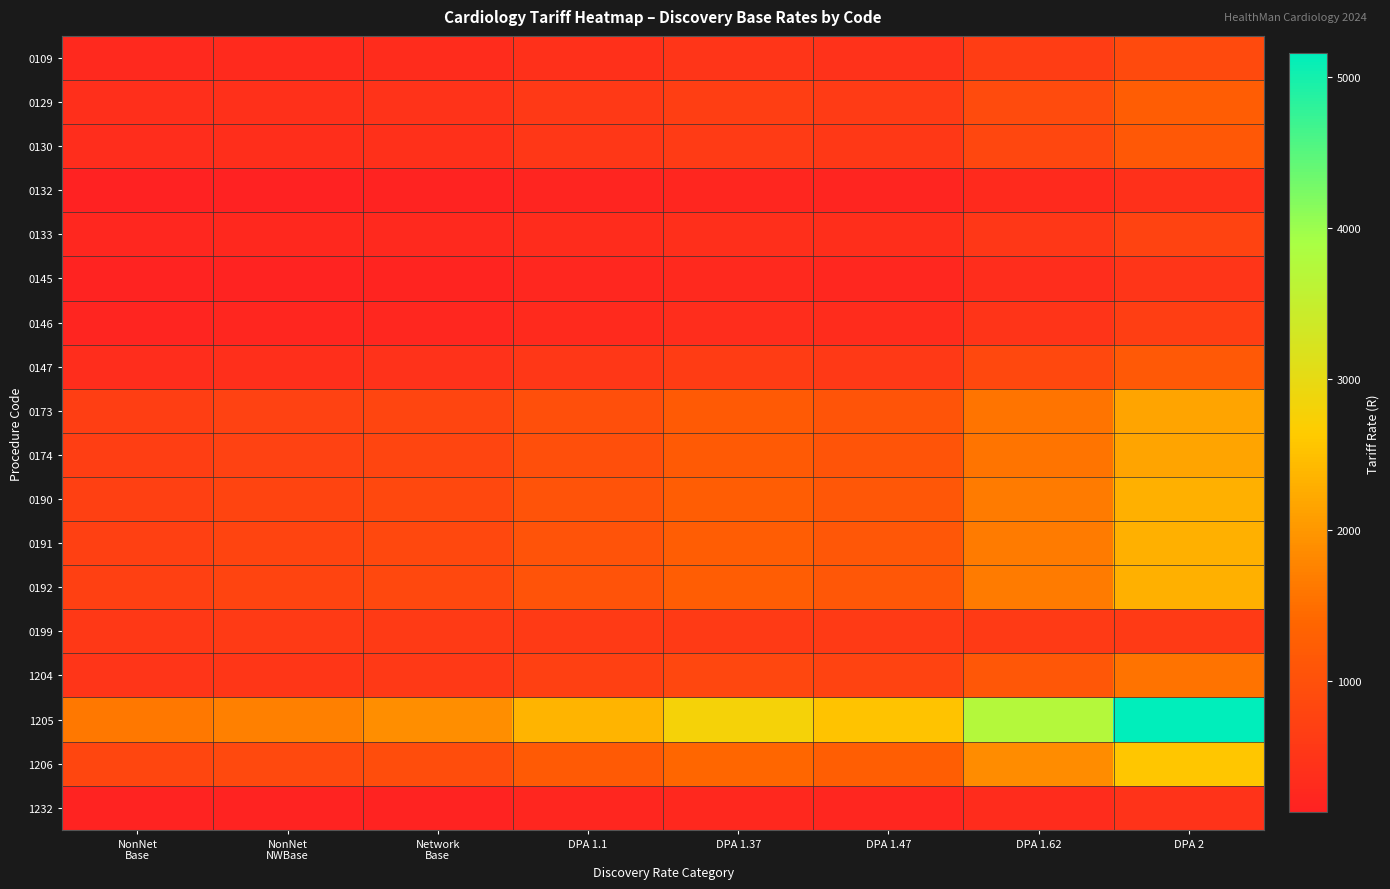

Which category has the highest value across all series?

DPA 2